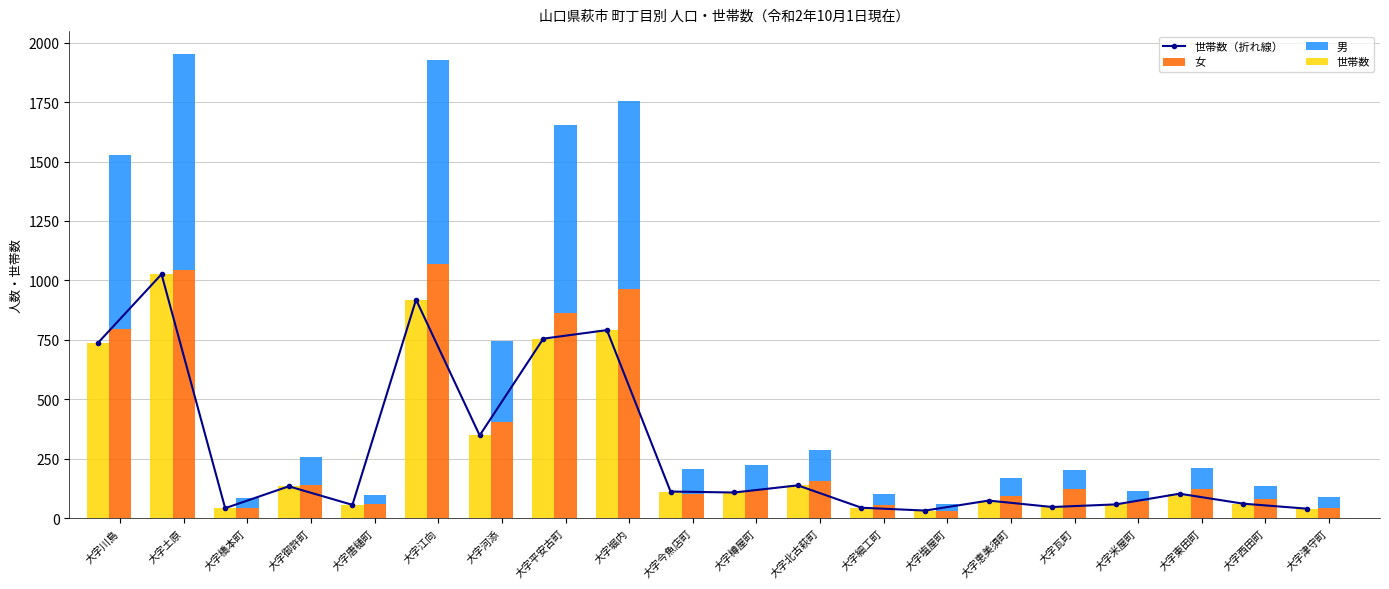

True or false: 世帯数（折れ線） has a value of 17 at 大字西田町.

False